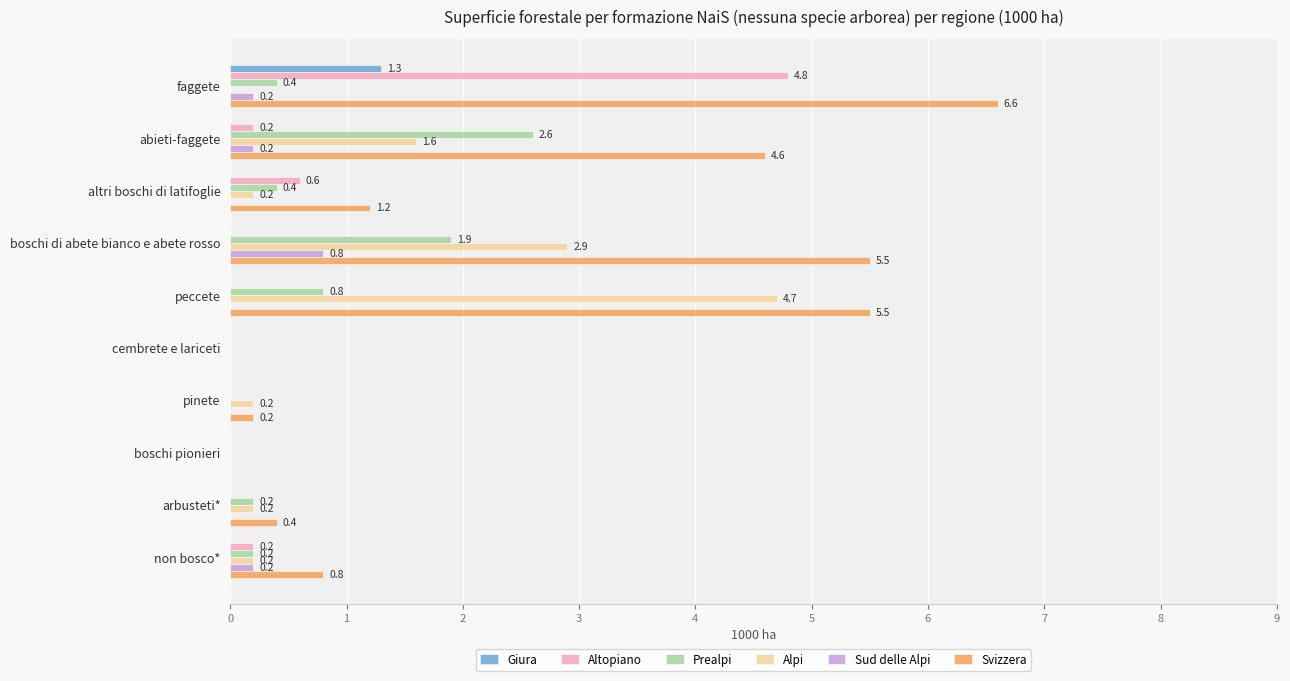

What is the sum of all Altopiano values?

5.8